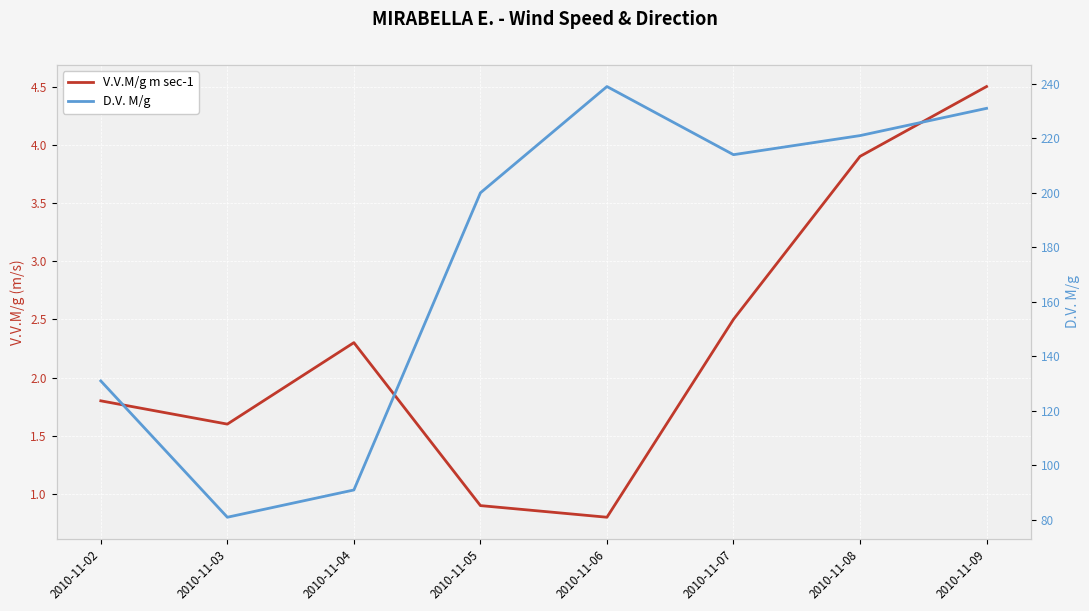

List the series in order of their overall mean, highest first.

D.V. M/g, V.V.M/g m sec-1